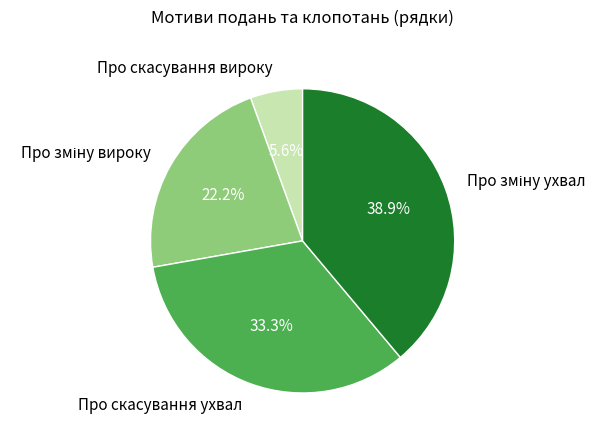

How many slices are in this pie chart?

4